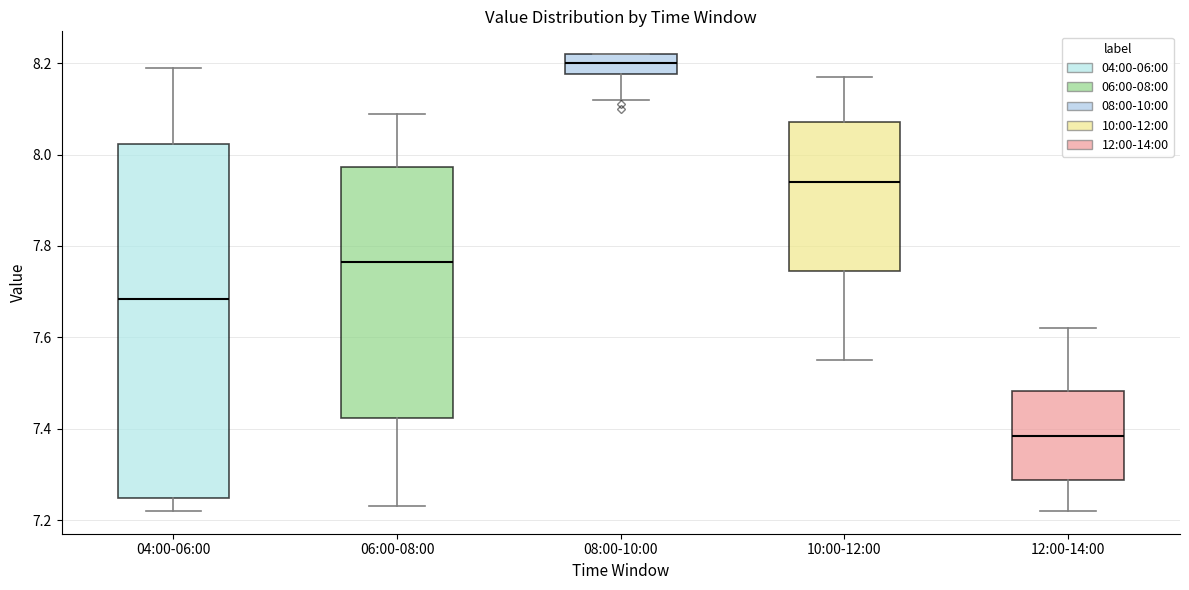

Where does the median line of the box for 12:00-14:00 sit on the y-axis? The values are not printed on the chart, so give them approximately, as read against the axis.

7.38